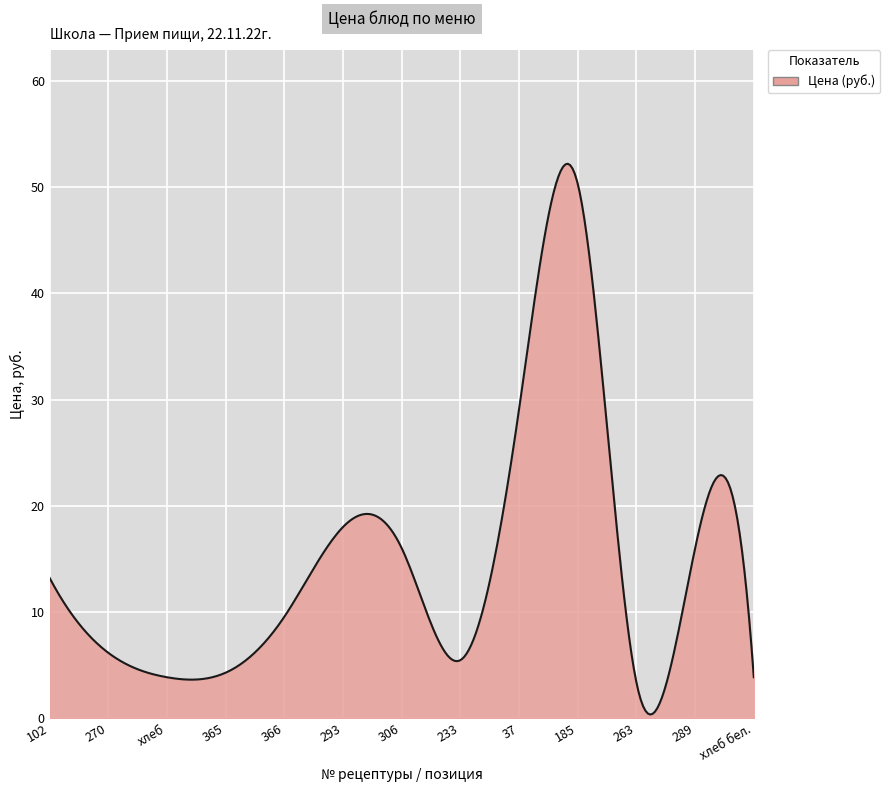

What is the greatest value displayed?

52.2